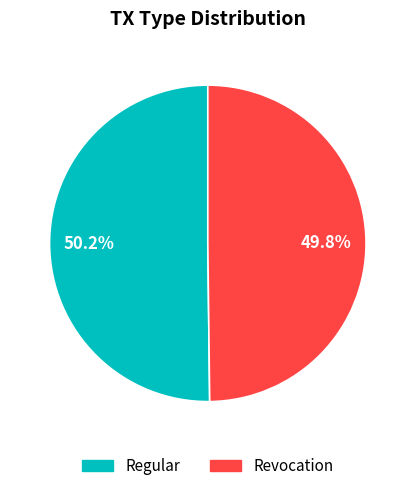

What portion of the pie excludes Regular?

49.8%